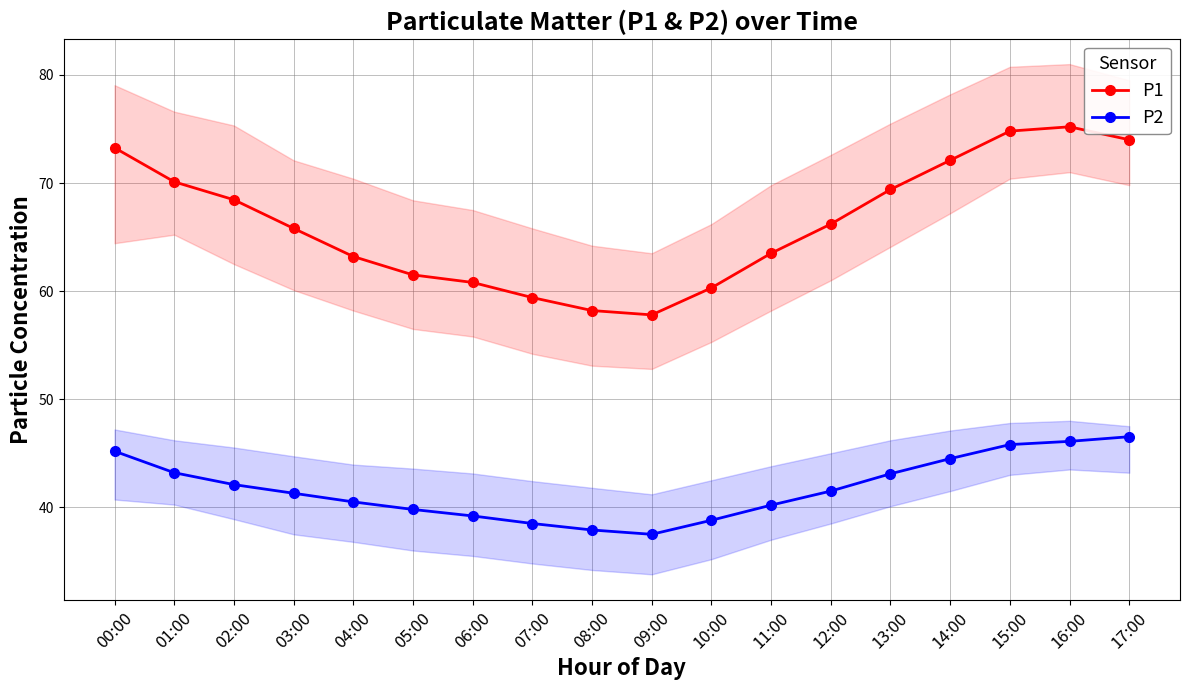

What is the sum of the P1 values at 08:00 and 09:00?

116.0